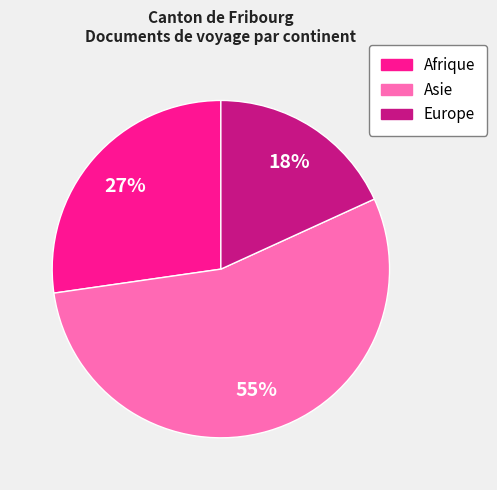

What is the majority slice?

Asie